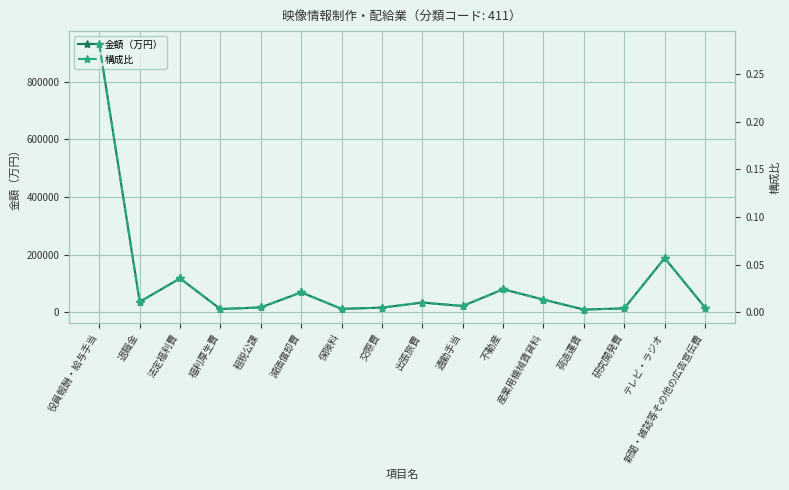

What is the average value of the 金額（万円） series?

100783.8